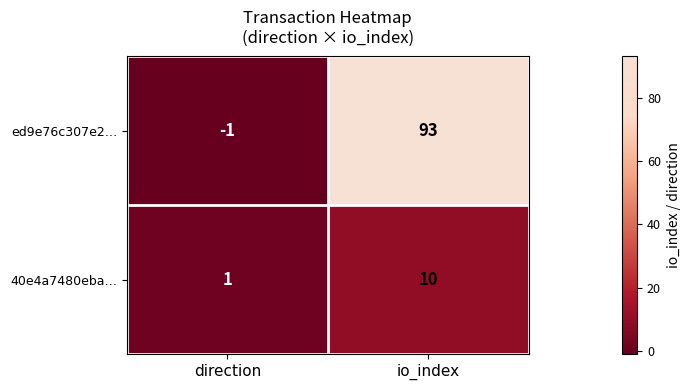

True or false: ed9e76c307e2… has a value of 139 at io_index.

False